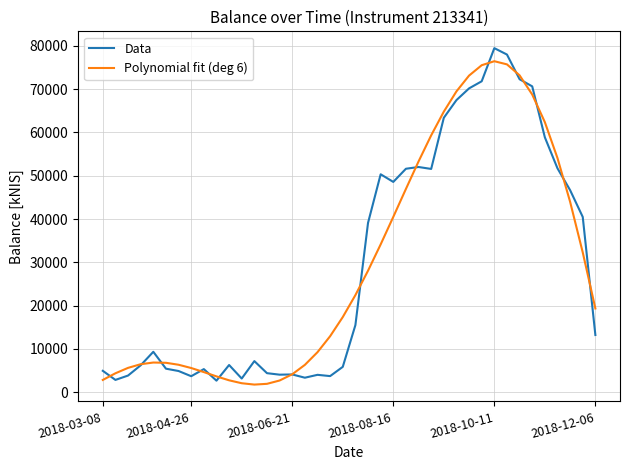

How many lines are shown in the chart?

2